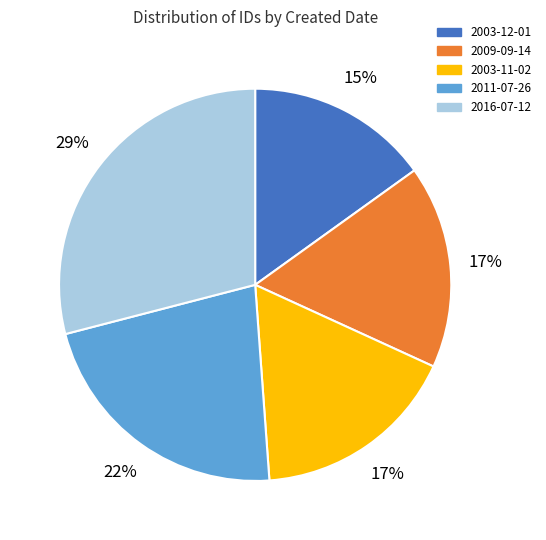

Do 2011-07-26 and 2003-11-02 together represent more than half of the pie?

No